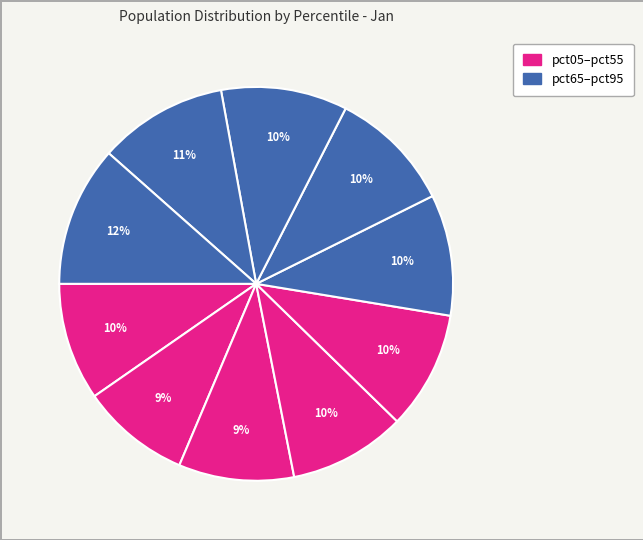

Which slice is the largest?

pct95